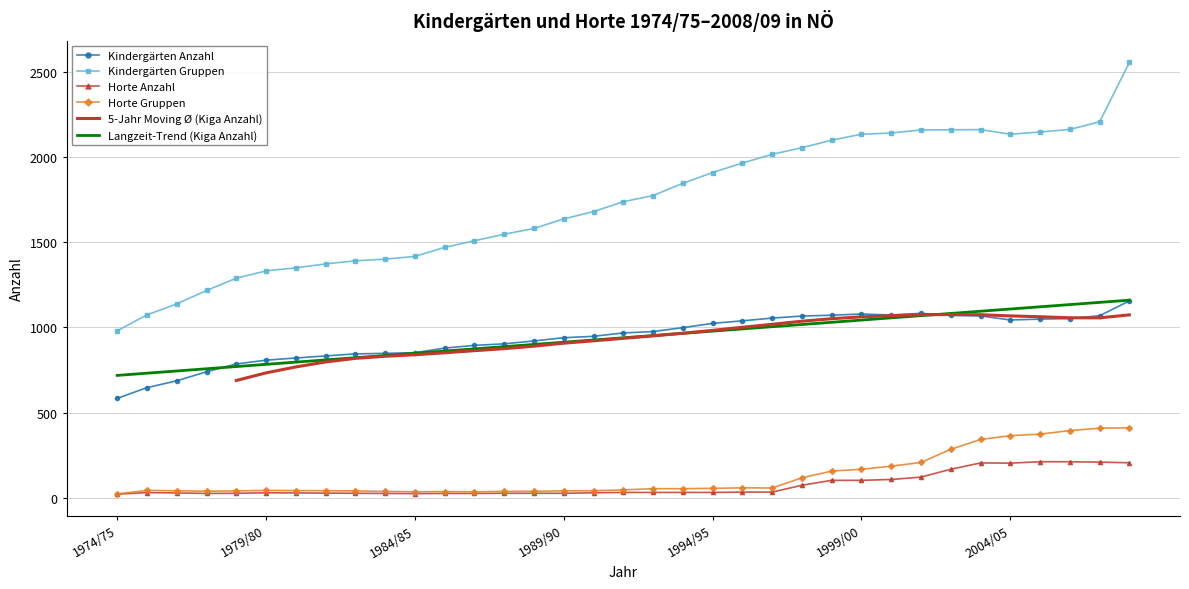

Which series has the largest total across all categories?

Kindergärten Gruppen